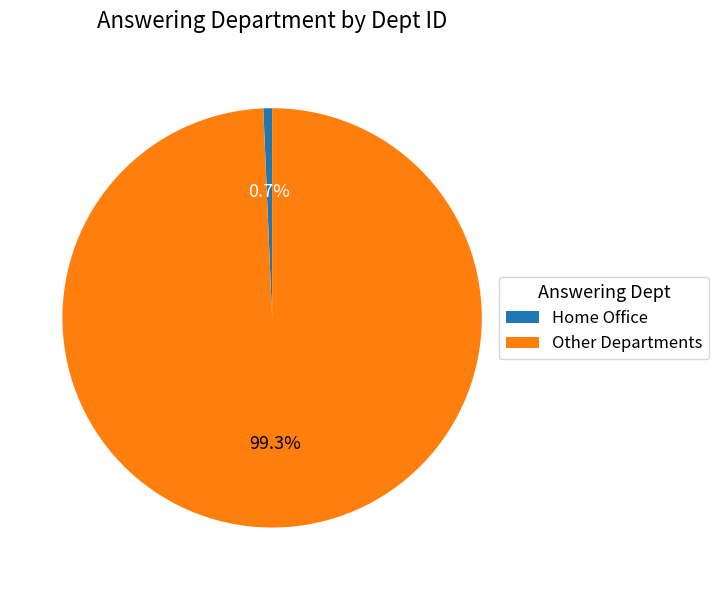

What percentage is the Home Office slice, to the nearest percent?

1%